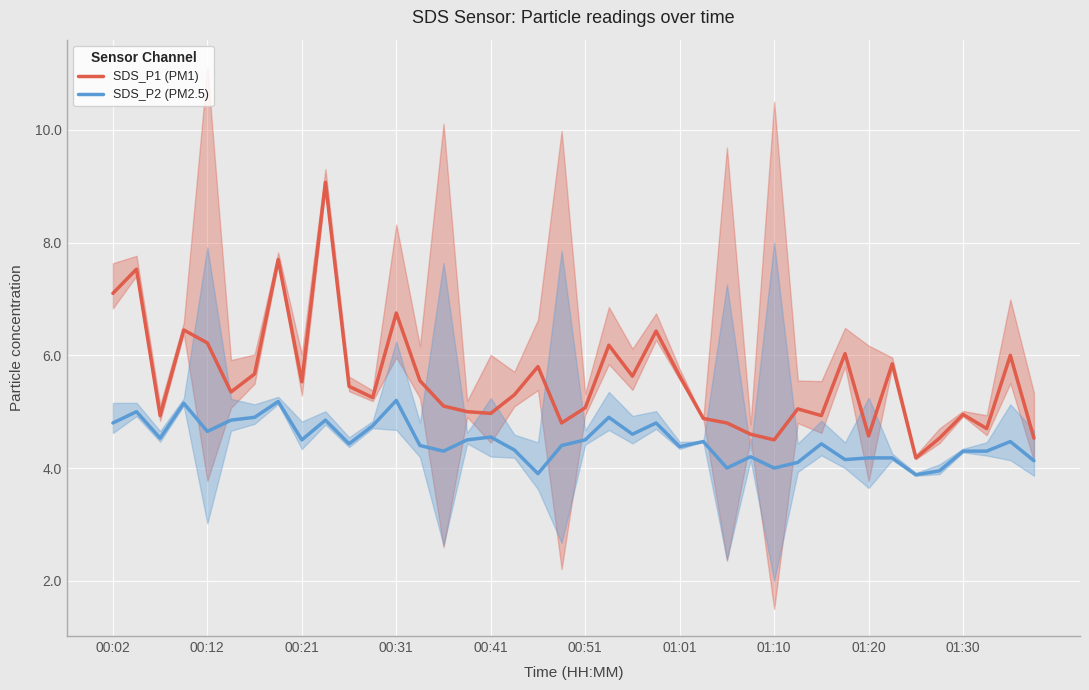

True or false: SDS_P1 (PM1) and SDS_P2 (PM2.5) intersect in this chart.

False